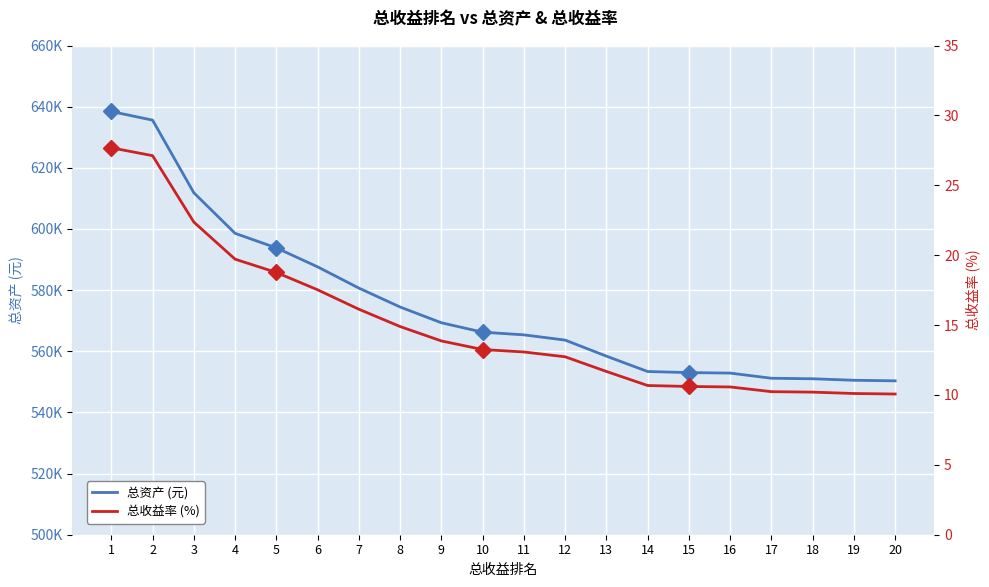

True or false: 总收益率 (%) and 总资产 (元) cross at least once.

False